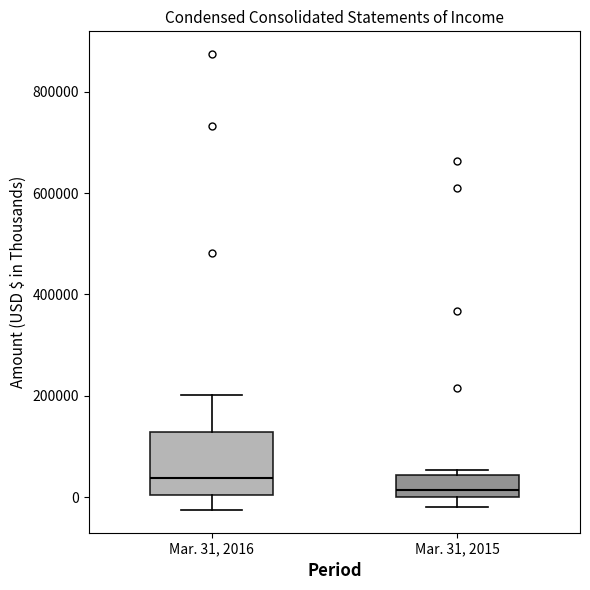

Which box's median line is the highest?

Mar. 31, 2016